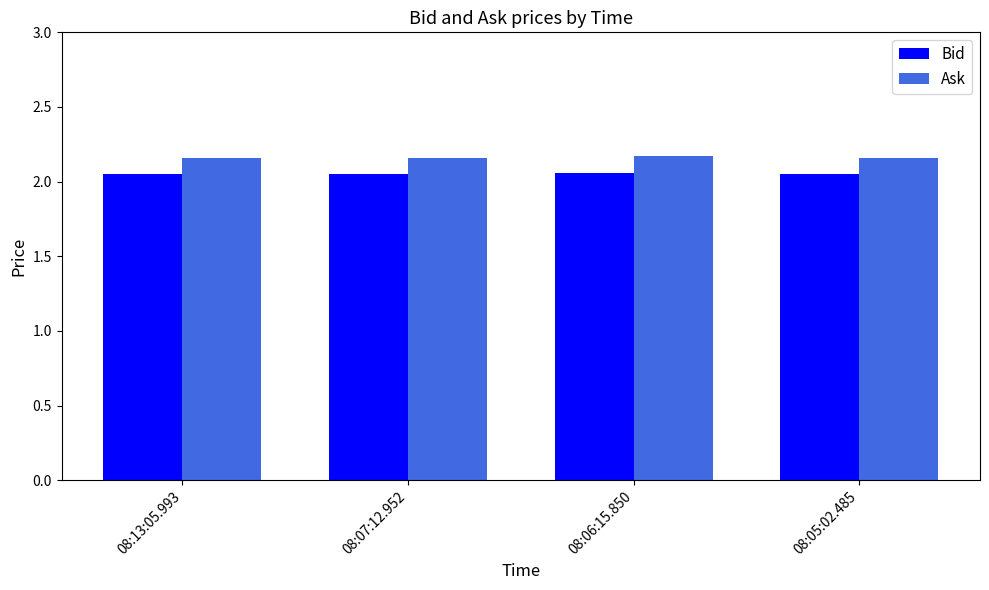

How many Bid values are between 2 and 3?

4